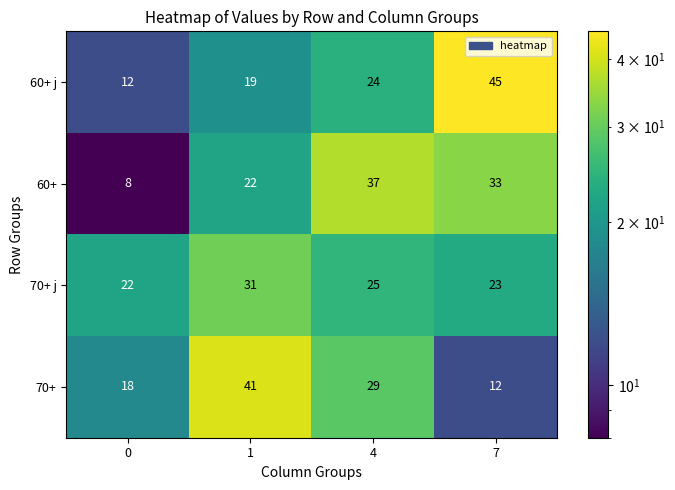

Rank the series by their maximum value, from highest to lowest.

60+ j, 70+, 60+, 70+ j